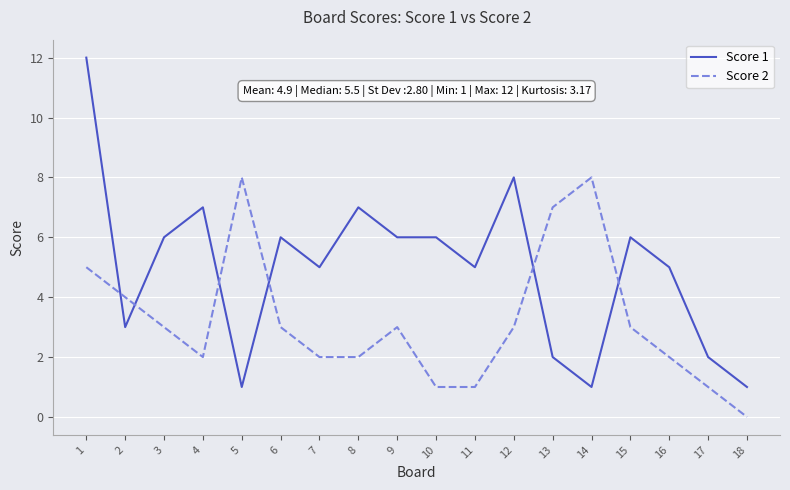

Reading left to right, transcribe all the data shown in this chart.

Score 1: 12	3	6	7	1	6	5	7	6	6	5	8	2	1	6	5	2	1
Score 2: 5	4	3	2	8	3	2	2	3	1	1	3	7	8	3	2	1	0